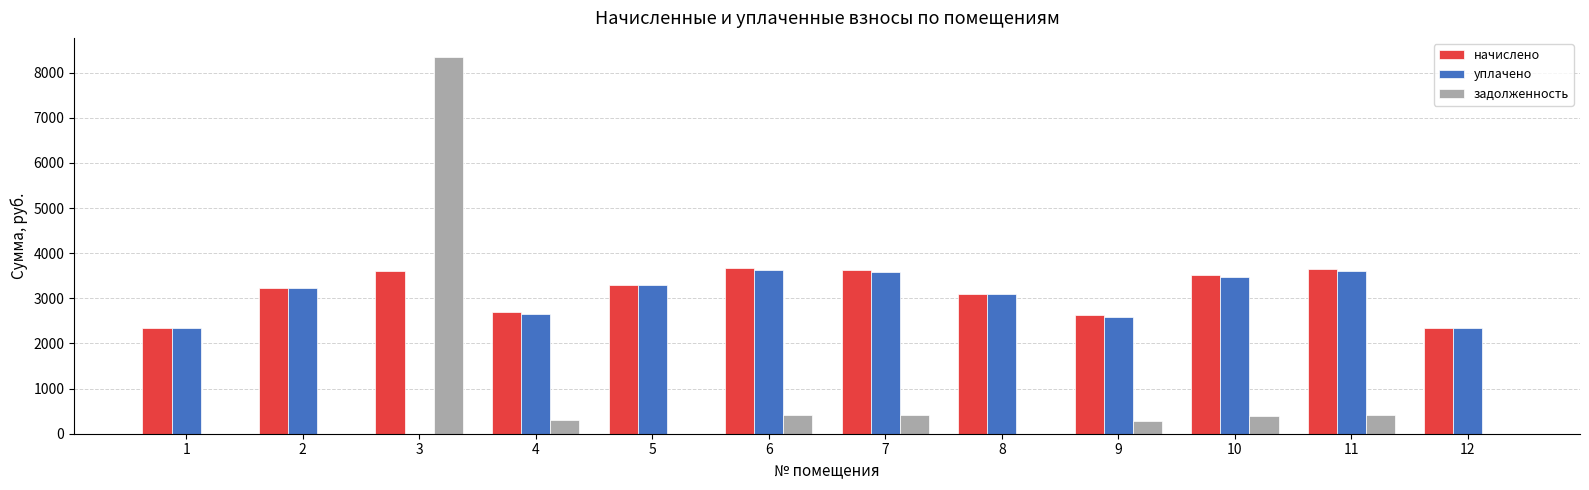

Does the chart contain stacked bars?

No